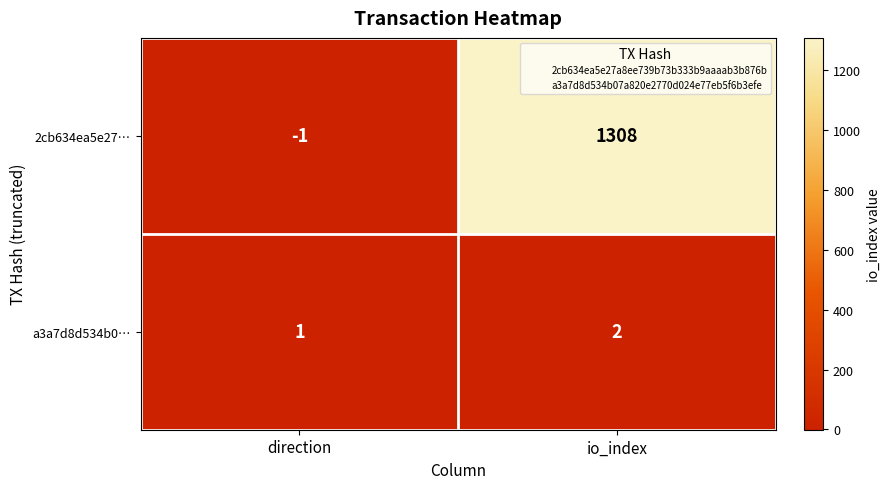

At which category does the chart reach its minimum across all series?

direction